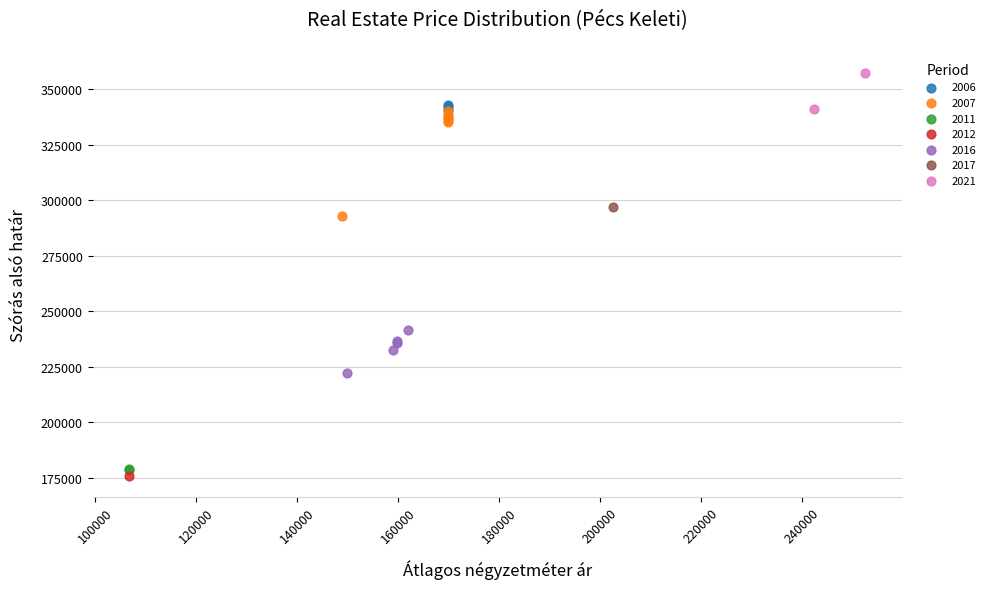

What are all the series names shown in the legend?

2006, 2007, 2011, 2012, 2016, 2017, 2021